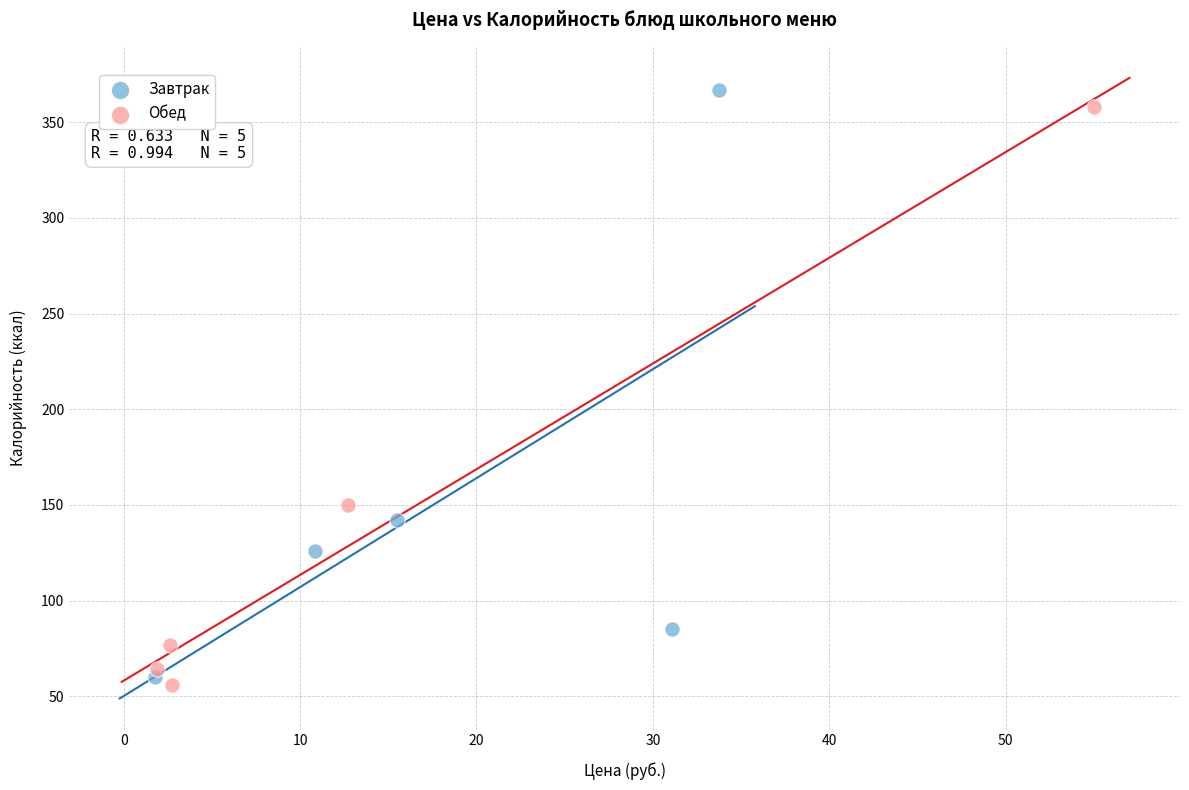

Which series contains the highest Y value?

Завтрак